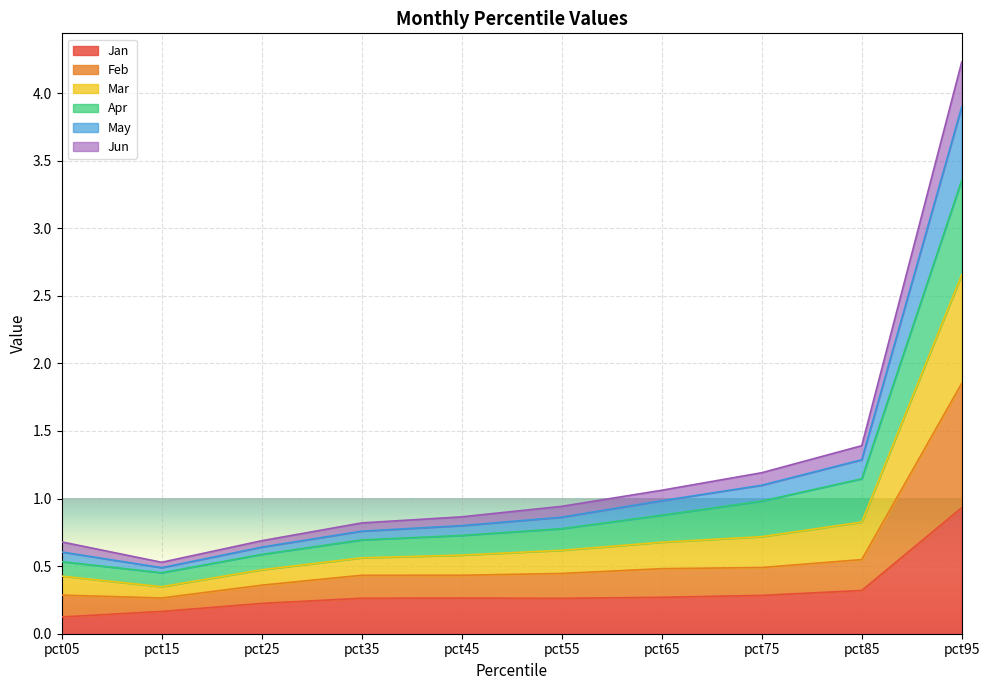

Does the chart display data point markers on the line(s)?

No